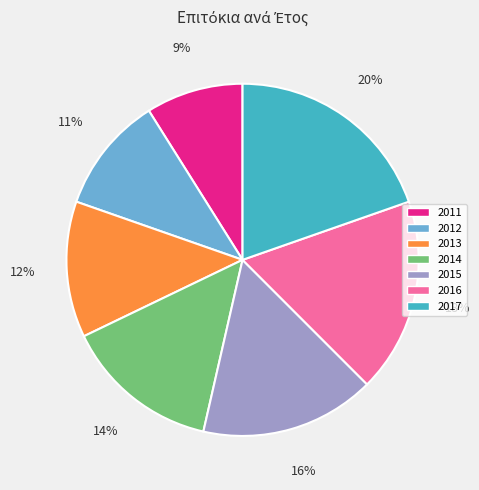

To the nearest percent, what is the combined percentage of 2011 and 2014?

23%